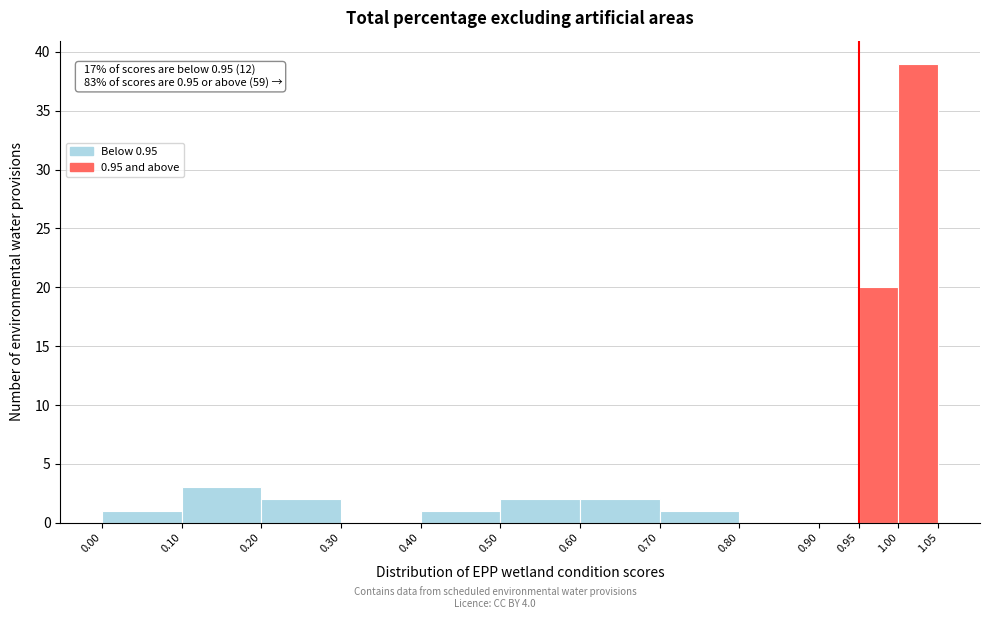

Which range on the x-axis has the tallest bar?

1.00 to 1.05